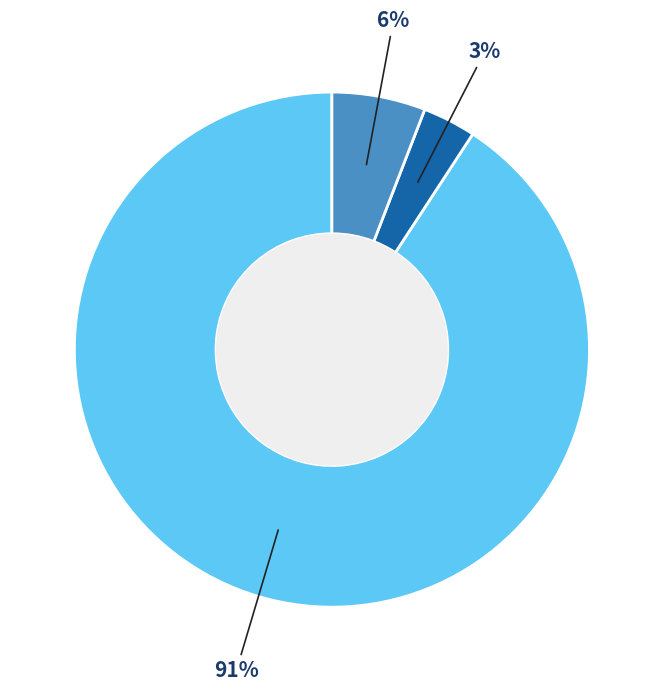

To the nearest percent, what is the average slice percentage?

33%